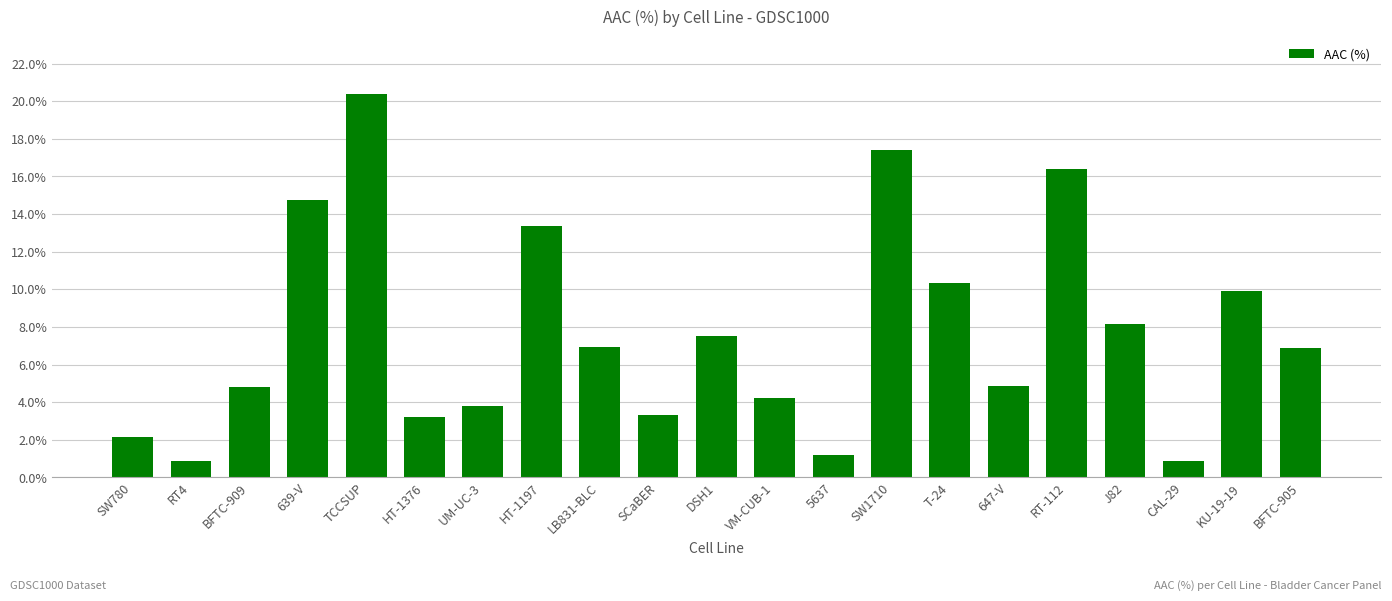

Is it true that the value at VM-CUB-1 is 0.9?

False